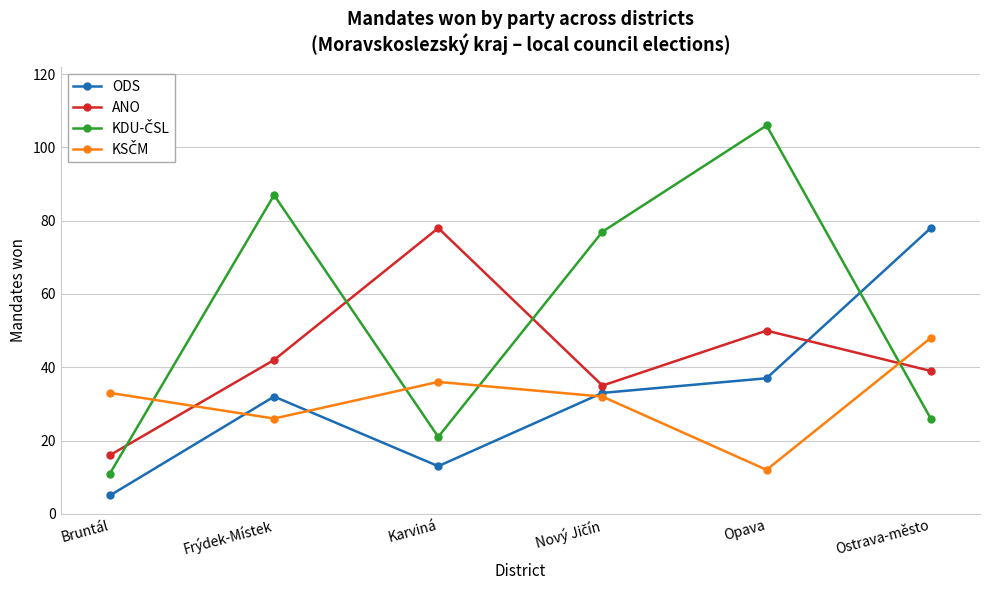

Where is the first local maximum for ANO?

Karviná